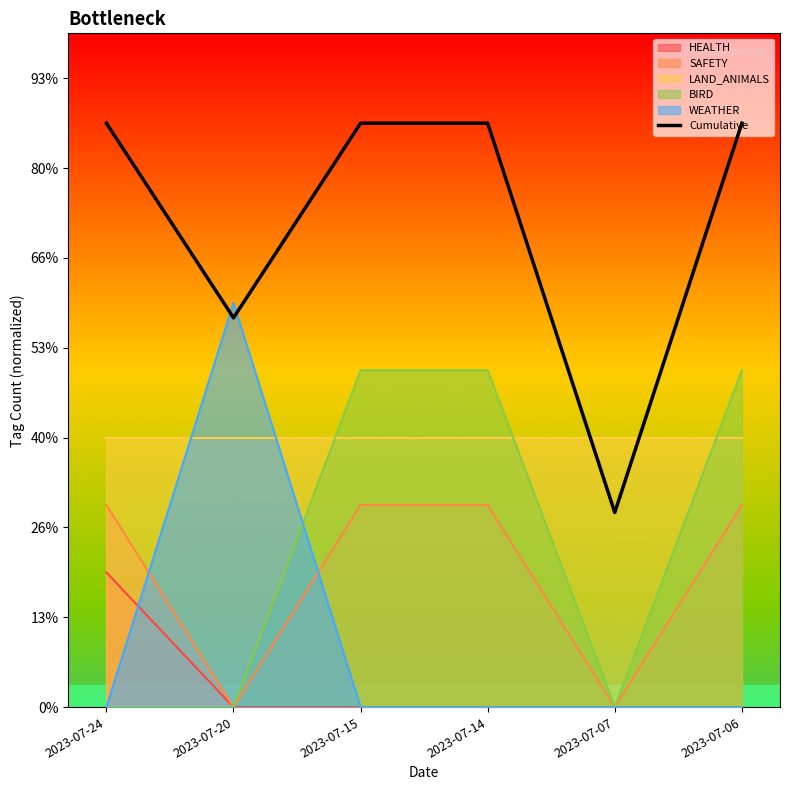

What value does the data have at 2023-07-06?

1.3